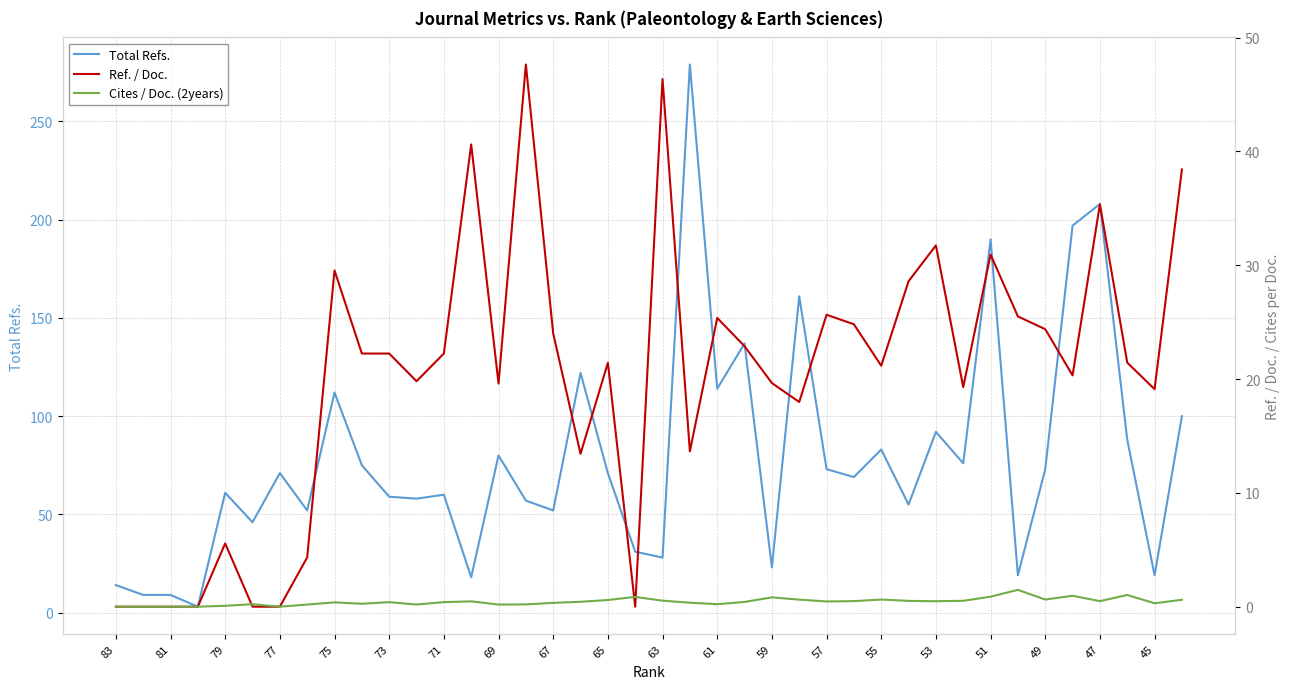

What is the highest value of the Total Refs. series?

279